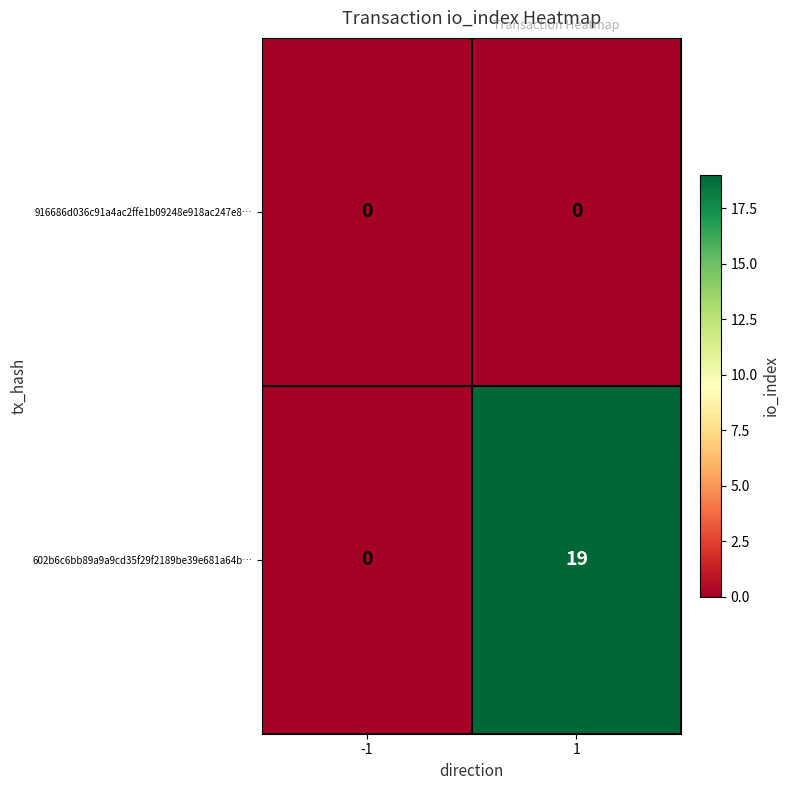

Which series has the largest total across all categories?

602b6c6bb89a9a9cd35f29f2189be39e681a64b…